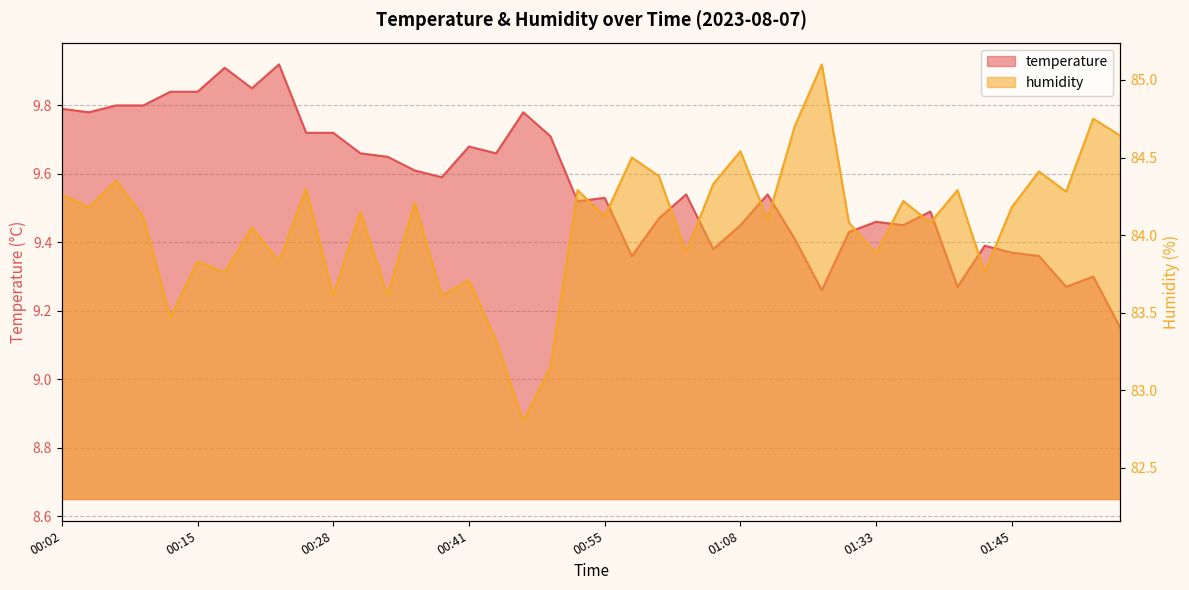

What is the average value of the humidity series?

84.1